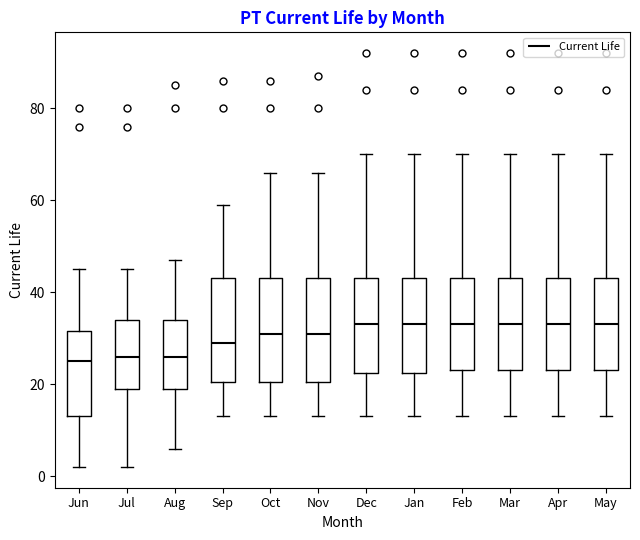

Where does the median line of the box for Feb sit on the y-axis? The values are not printed on the chart, so give them approximately, as read against the axis.

34